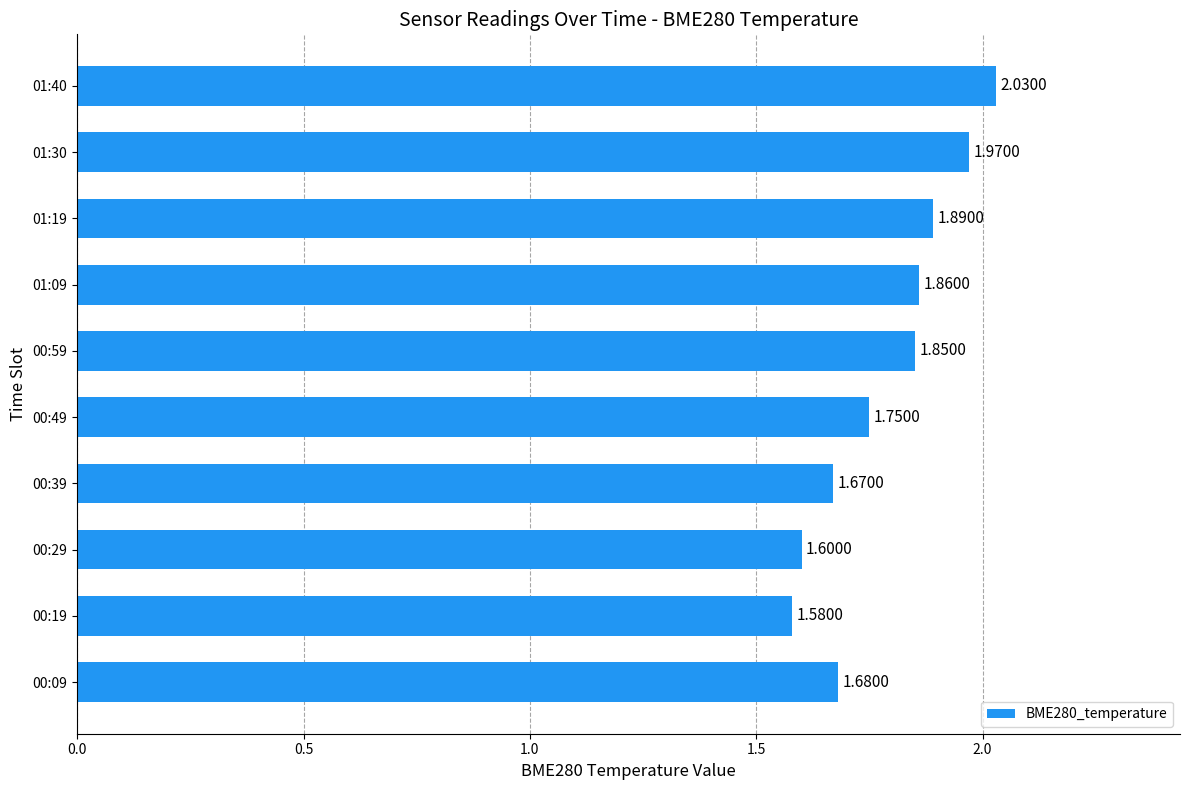

What is the difference between the second highest and second lowest values?

0.4